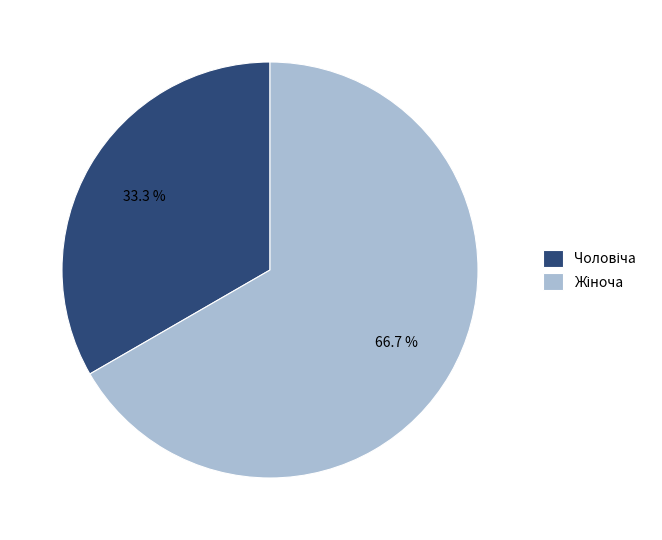

To the nearest percent, what is the difference between the largest and smallest slice percentages?

33%